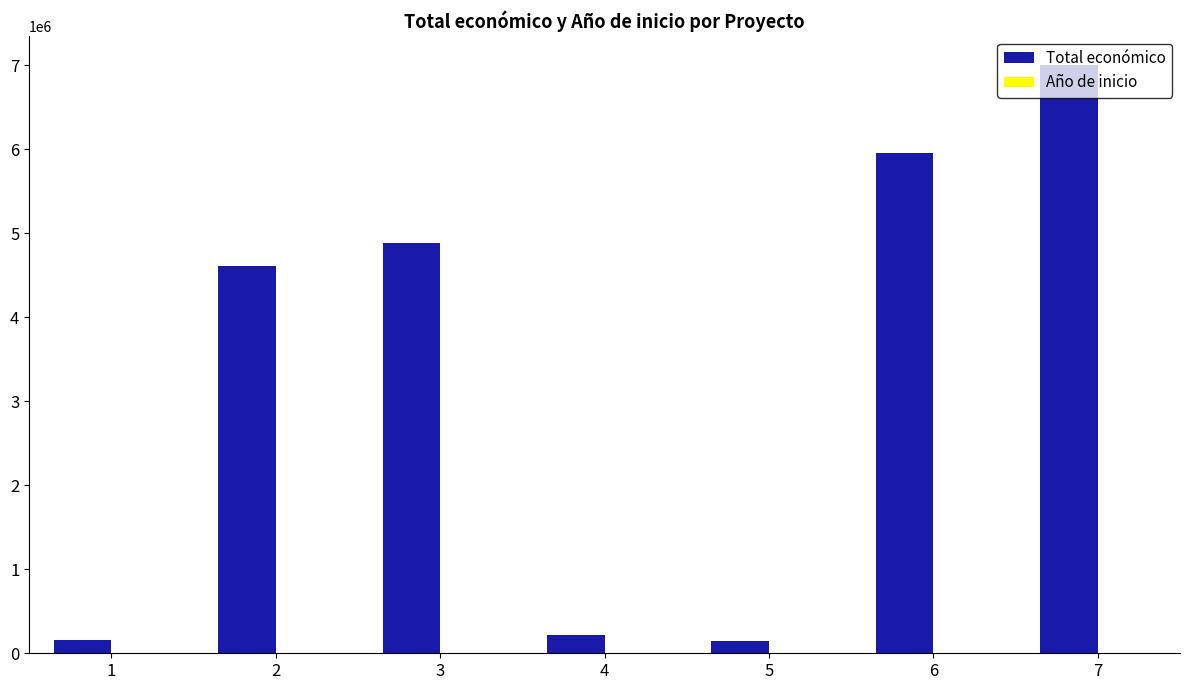

Which series has the largest total across all categories?

Total económico